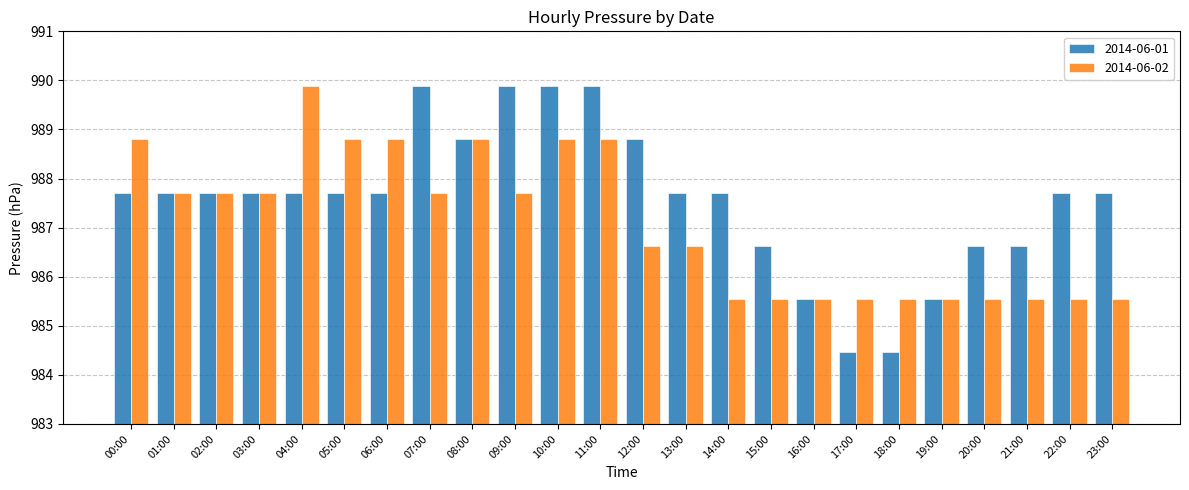

Does the chart contain any negative values?

No